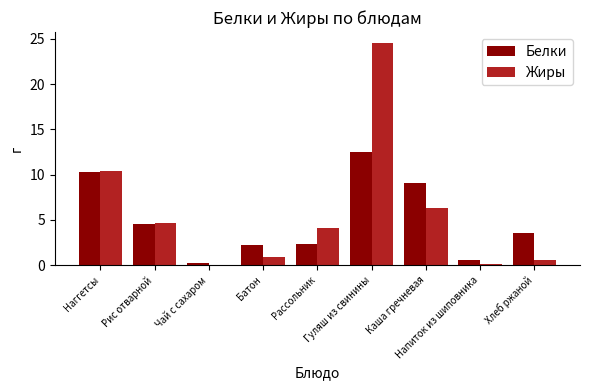

Does the chart contain stacked bars?

No